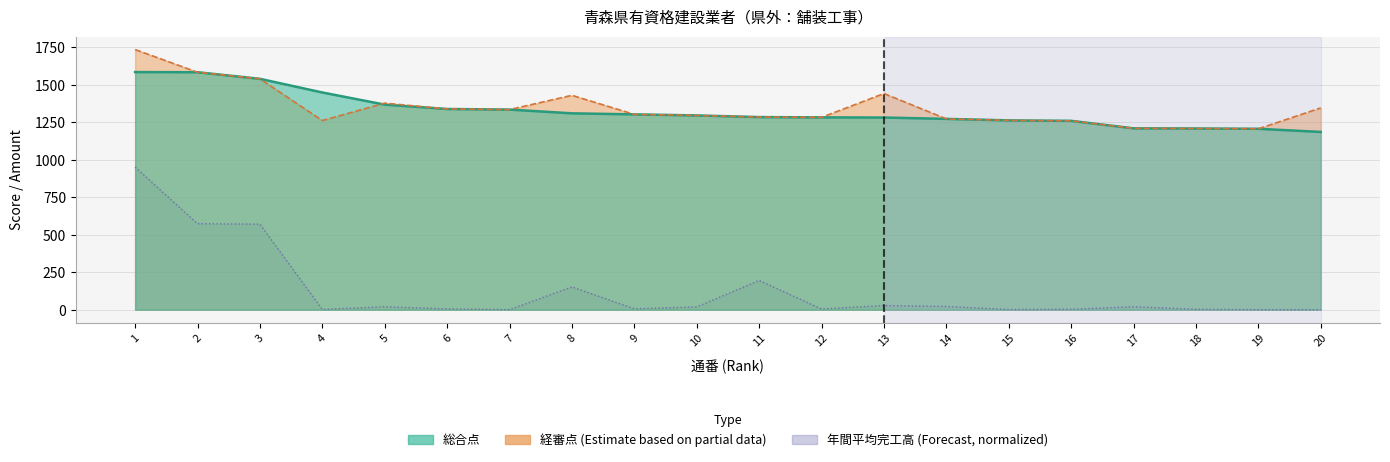

Reading left to right, extract all data points from this chart.

総合点: 1584.0	1583.0	1539.0	1448.0	1367.0	1338.0	1334.0	1309.0	1302.0	1295.0	1284.0	1282.0	1281.0	1272.0	1262.0	1259.0	1209.0	1208.0	1206.0	1185.0
経審点: 1734.0	1583.0	1539.0	1261.0	1377.0	1338.0	1334.0	1429.0	1302.0	1295.0	1284.0	1282.0	1441.0	1272.0	1262.0	1259.0	1209.0	1208.0	1206.0	1345.0
年間平均完工高: 950.4	573.4	570.4	1.7	20.0	5.6	0.5	152.2	6.2	18.8	195.1	5.1	27.8	21.8	1.0	3.0	19.6	2.6	0.3	0.1